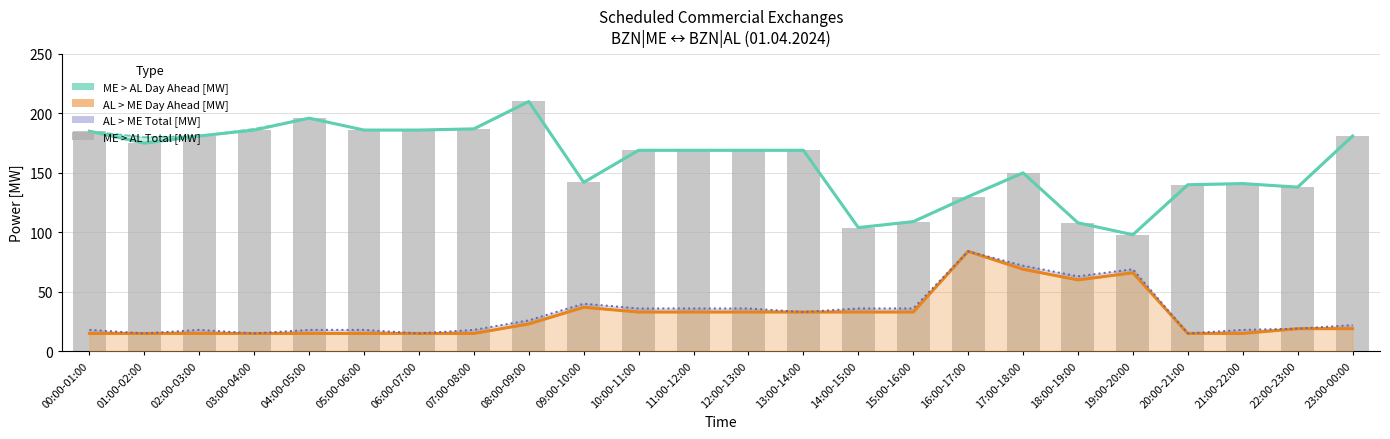

What is the average value of the AL > ME Day Ahead [MW] series?

30